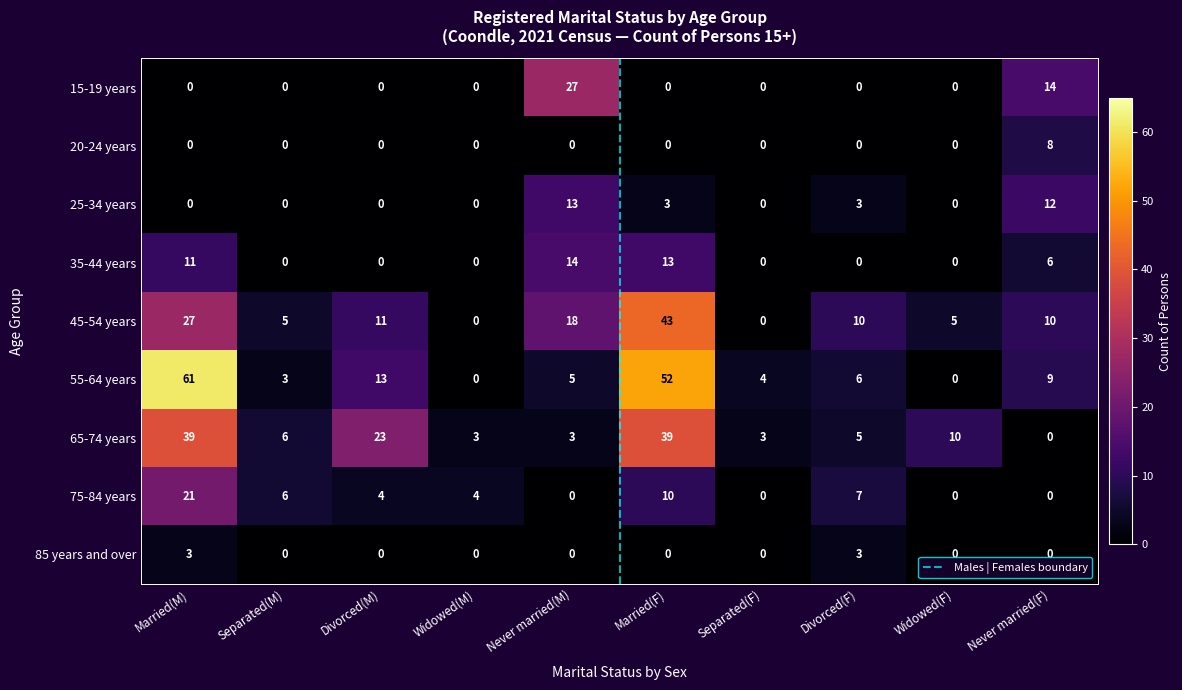

What is the maximum value shown in the chart?

61